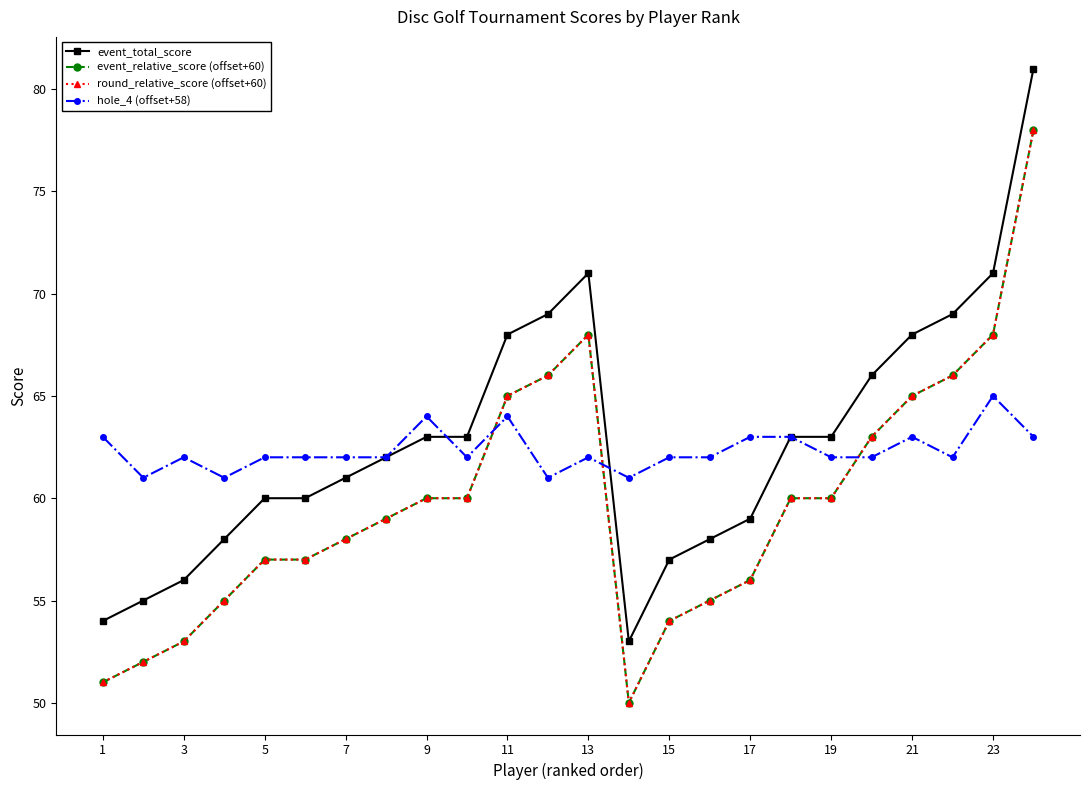

Does the chart have visible grid lines?

No